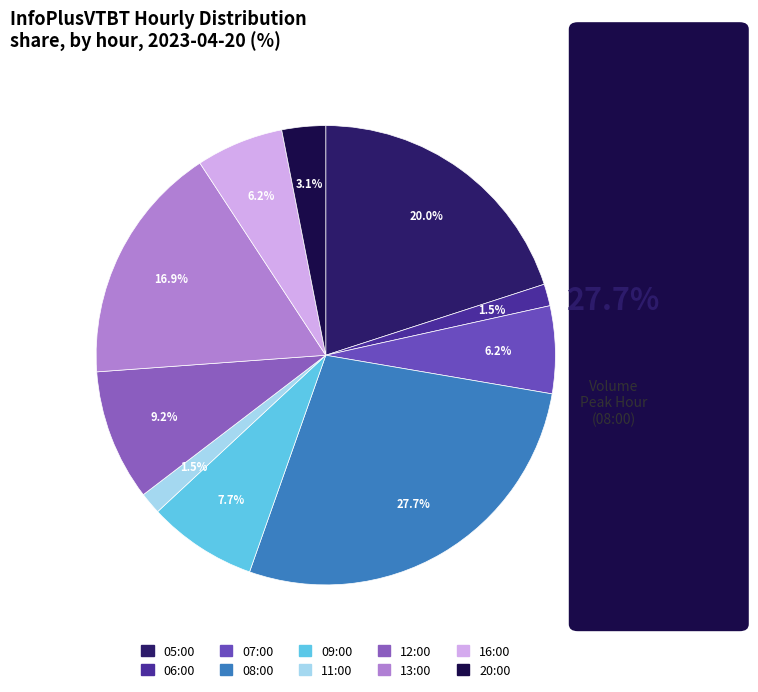

To the nearest percent, what is the combined percentage of 06:00 and 07:00?

8%